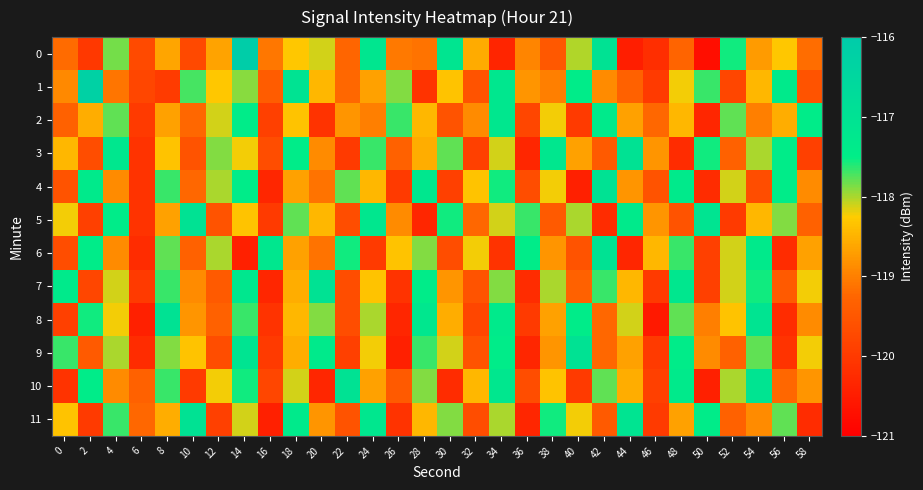

What is the spread (max minus min) of values at 50?

3.6